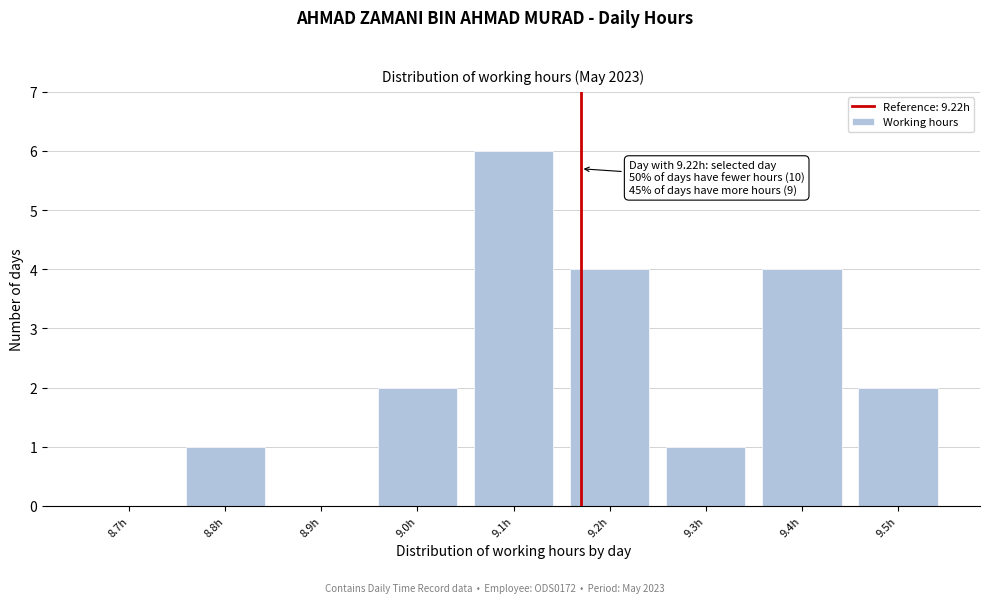

Reading left to right, transcribe all the data shown in this chart.

8.7h=0	8.8h=1	8.9h=0	9.0h=2	9.1h=6	9.2h=4	9.3h=1	9.4h=4	9.5h=2